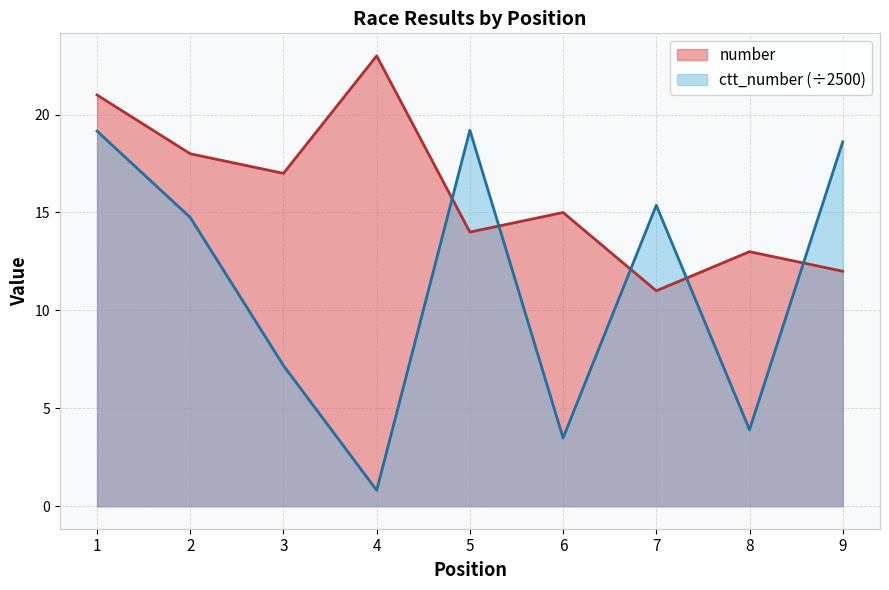

What is the sum of the number values at 2 and 8?

31.0